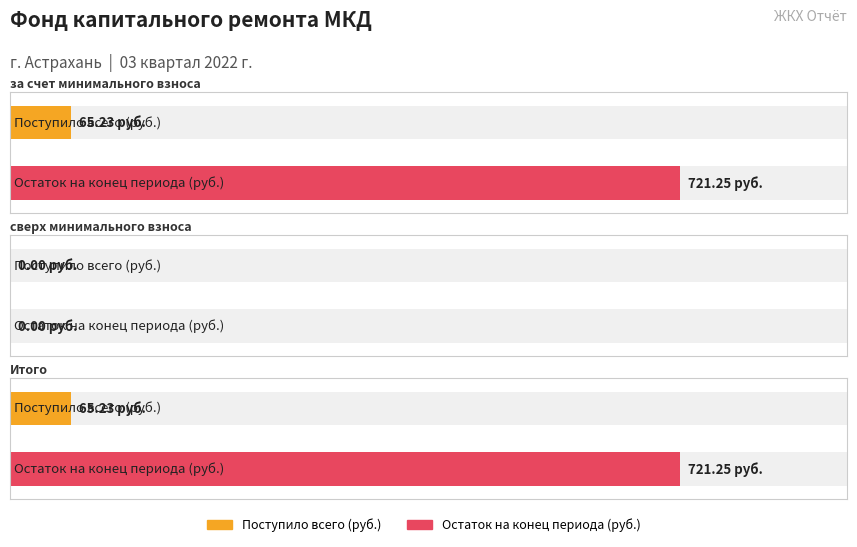

True or false: Остаток на начало периода has a value of 656.0 at Итого.

True